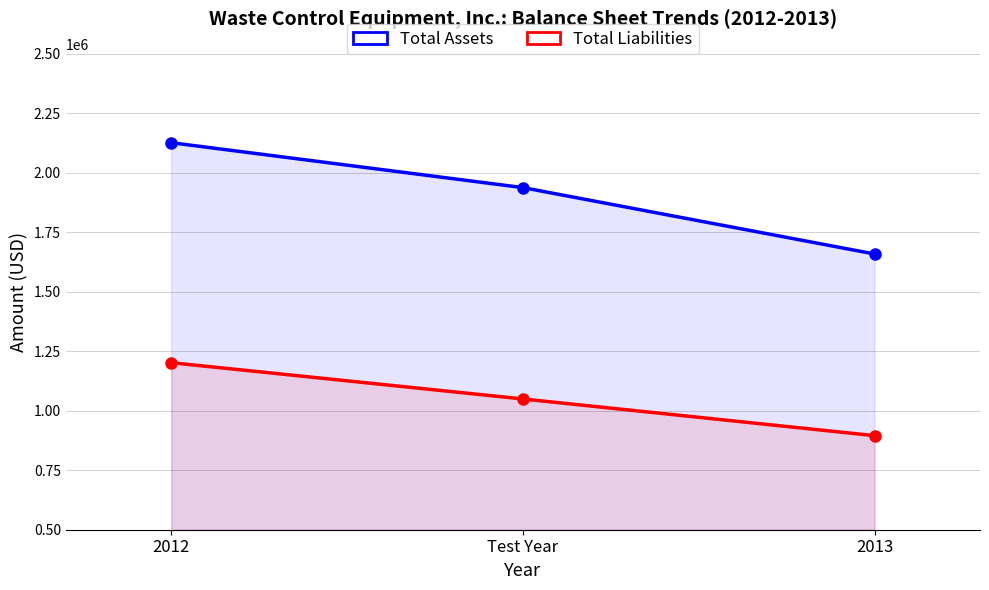

What is the label of the 2nd point from the left?

Test Year